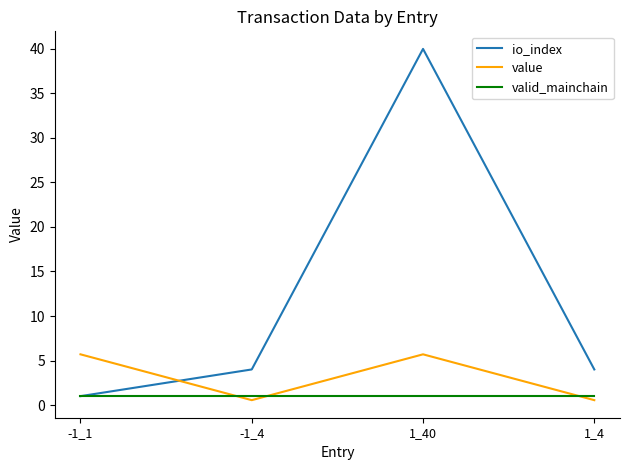

What value does the valid_mainchain series have at 1_4?

1.0